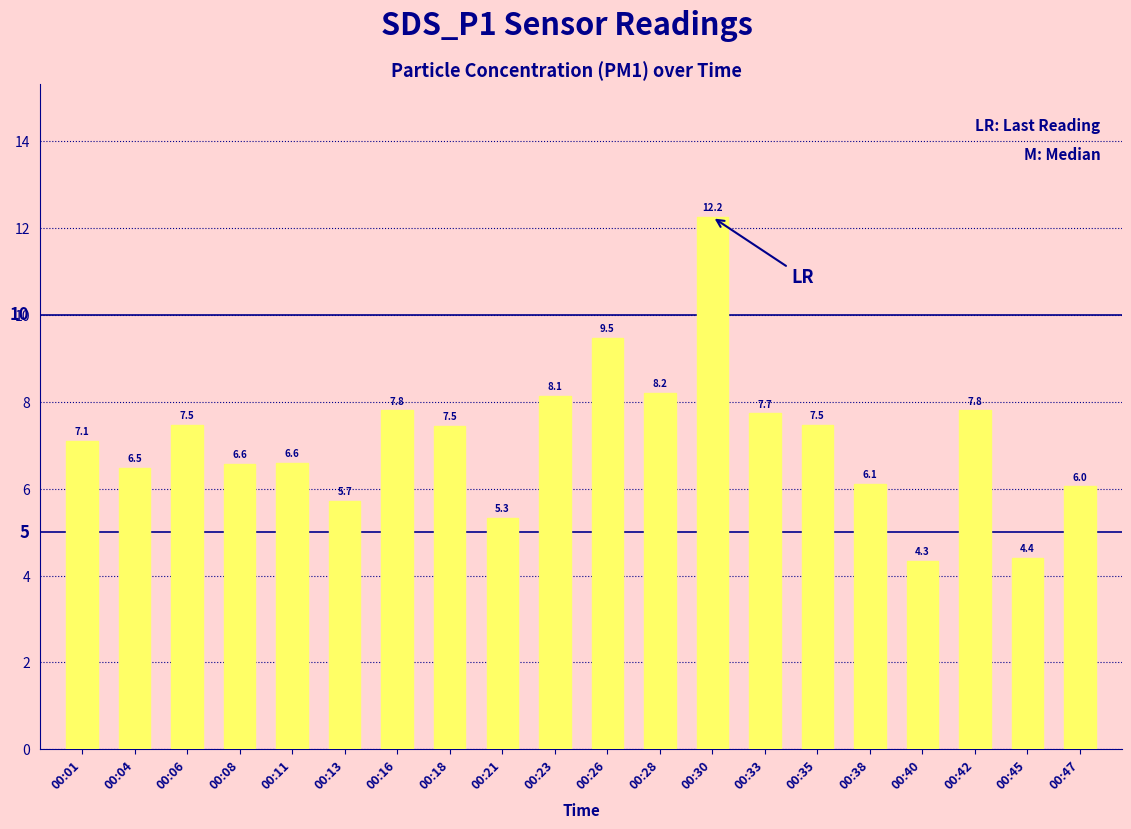

At which category does the chart reach its minimum across all series?

00:40